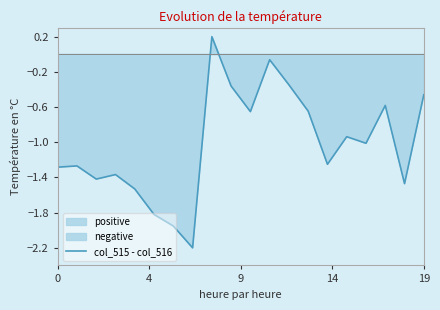

What is the label of the 4th point from the right?

16